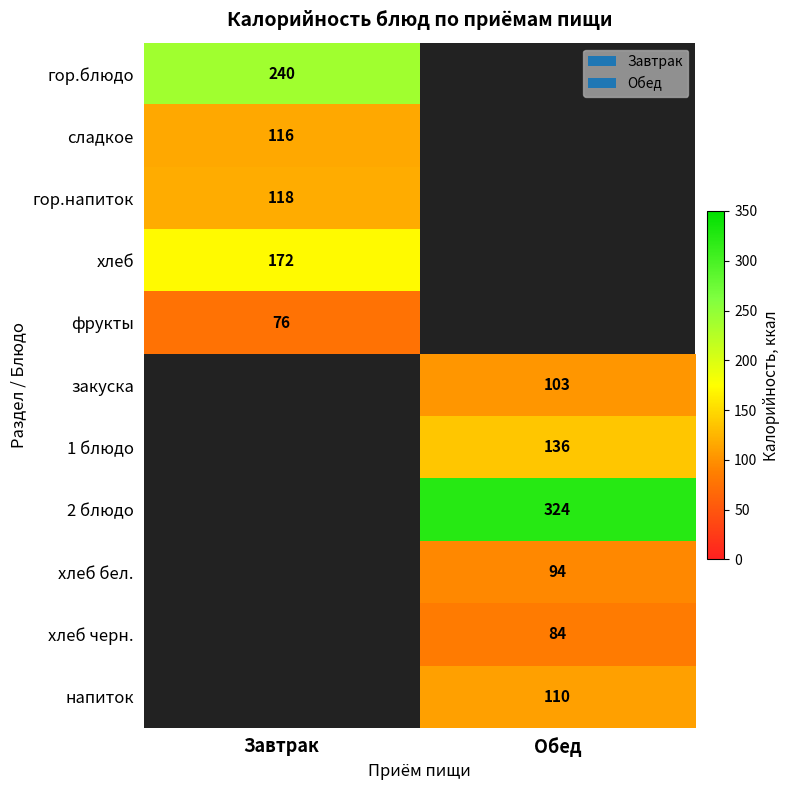

Which category has the highest value across all series?

Обед